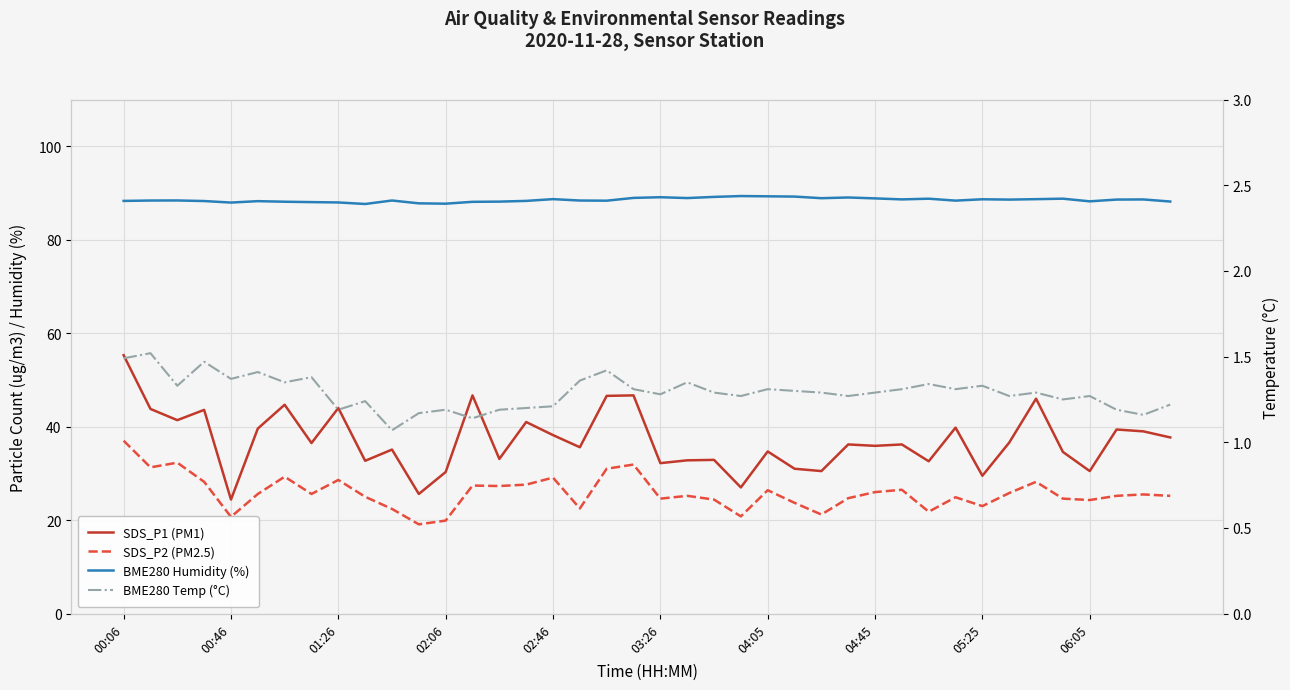

Reading left to right, transcribe all the data shown in this chart.

SDS_P1 (PM1): 55.3	43.8	41.4	43.6	24.4	39.6	44.7	36.5	44.0	32.7	35.1	25.6	30.3	46.7	33.1	41.0	38.2	35.6	46.6	46.7	32.2	32.8	32.9	27.0	34.7	31.0	30.5	36.2	35.9	36.2	32.6	39.8	29.5	36.6	46.0	34.6	30.5	39.4	39.0	37.7
SDS_P2 (PM2.5): 37.0	31.3	32.3	28.2	20.7	25.6	29.3	25.6	28.6	25.0	22.4	19.1	19.9	27.4	27.3	27.6	29.1	22.5	31.0	31.9	24.6	25.2	24.4	20.8	26.4	23.7	21.2	24.7	26.0	26.5	21.8	24.9	23.0	25.8	28.2	24.6	24.3	25.2	25.5	25.2
BME280 Humidity (%): 88.3	88.4	88.4	88.3	88.0	88.3	88.2	88.1	88.0	87.7	88.4	87.8	87.7	88.1	88.2	88.3	88.7	88.4	88.4	89.0	89.1	88.9	89.2	89.4	89.3	89.3	88.9	89.1	88.9	88.7	88.8	88.4	88.7	88.6	88.7	88.8	88.2	88.6	88.6	88.2
BME280 Temp (°C): 1.5	1.5	1.3	1.5	1.4	1.4	1.4	1.4	1.2	1.2	1.1	1.2	1.2	1.1	1.2	1.2	1.2	1.4	1.4	1.3	1.3	1.4	1.3	1.3	1.3	1.3	1.3	1.3	1.3	1.3	1.3	1.3	1.3	1.3	1.3	1.2	1.3	1.2	1.2	1.2